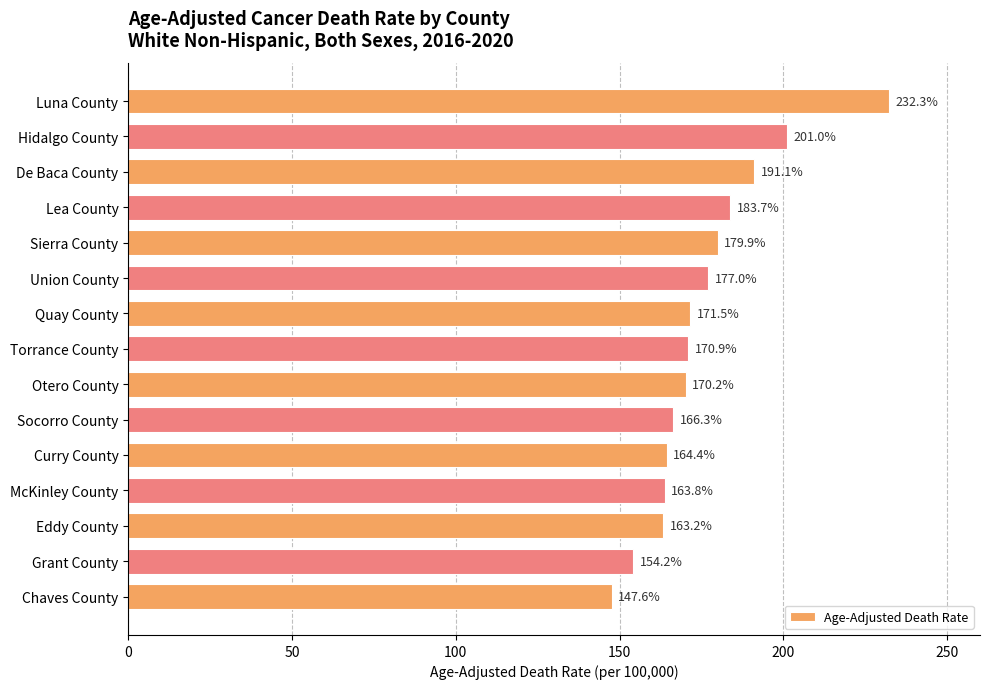

How many series are shown in this chart?

1